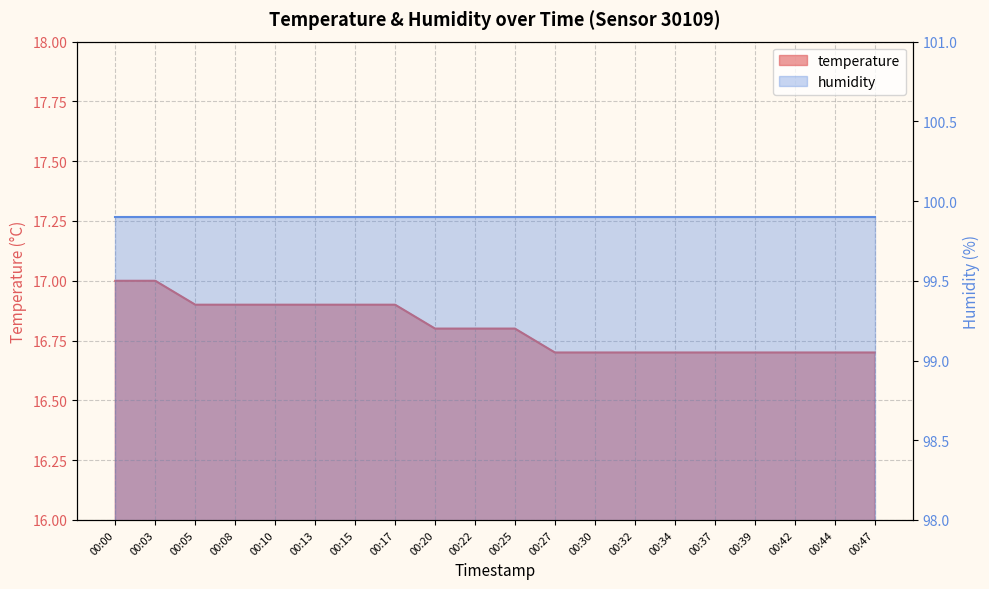

Reading left to right, list all the values displayed in this chart.

00:00=17.0	00:03=17.0	00:05=16.9	00:08=16.9	00:10=16.9	00:13=16.9	00:15=16.9	00:17=16.9	00:20=16.8	00:22=16.8	00:25=16.8	00:27=16.7	00:30=16.7	00:32=16.7	00:34=16.7	00:37=16.7	00:39=16.7	00:42=16.7	00:44=16.7	00:47=16.7